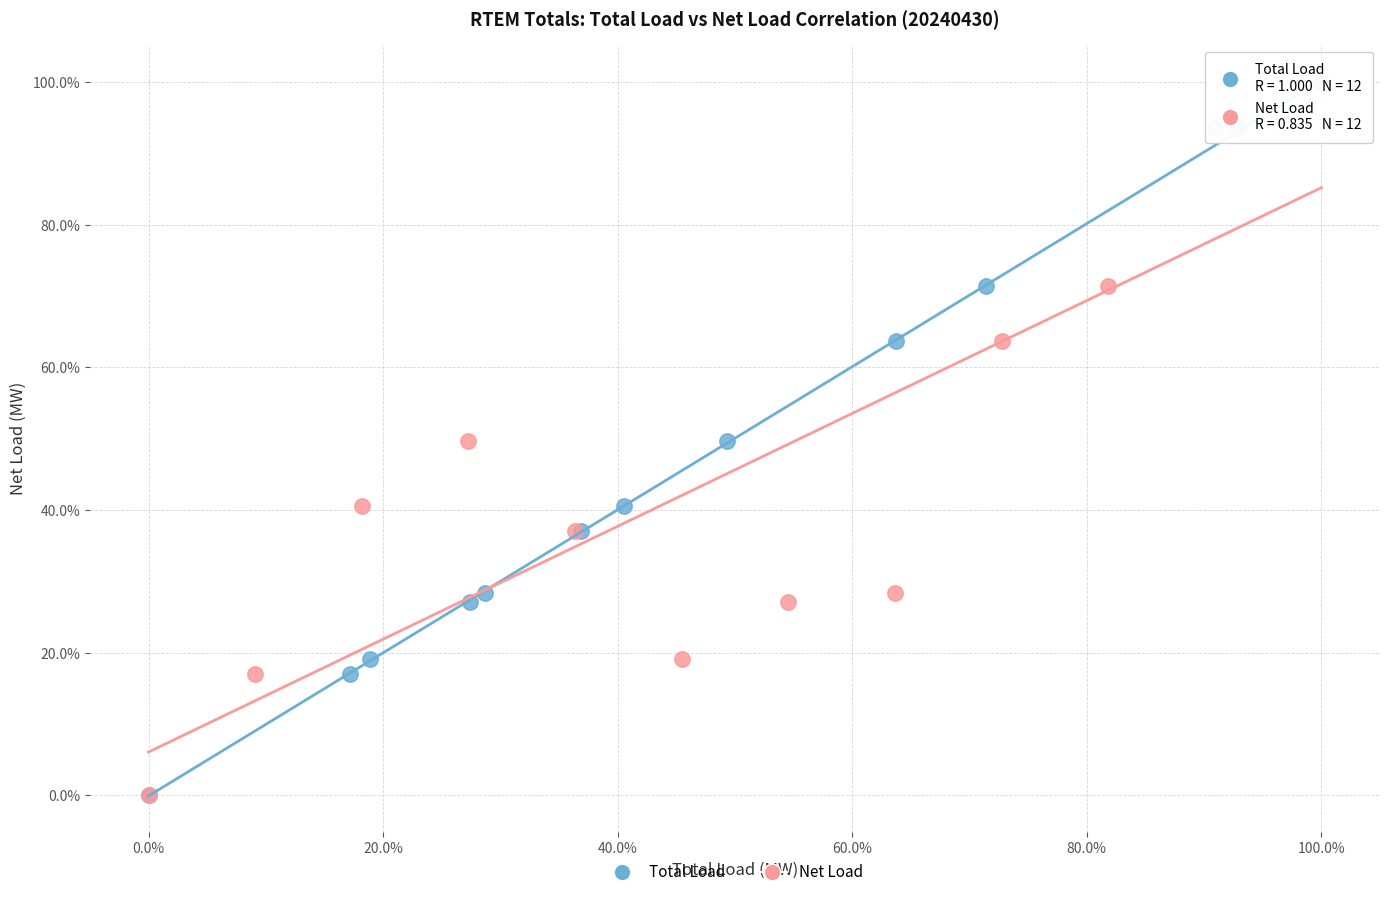

What are all the series names shown in the legend?

Total Load, Net Load